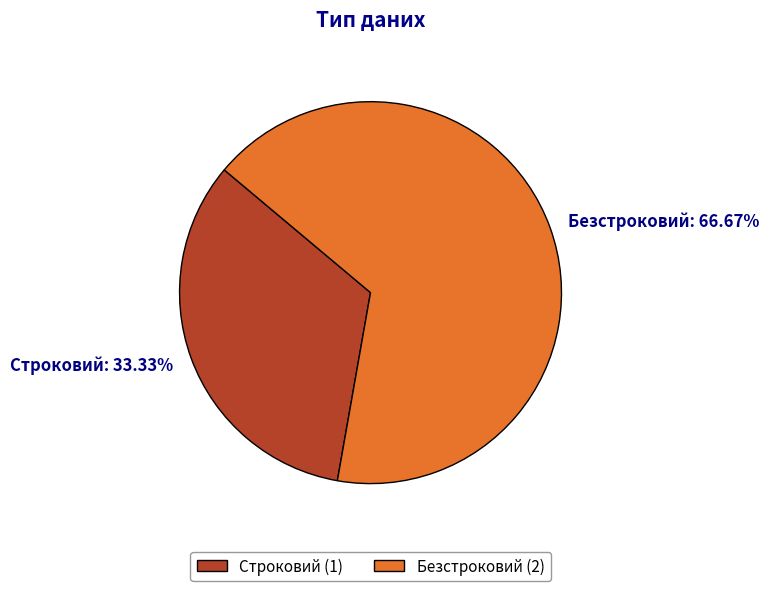

Which slice is the largest?

Безстроковий